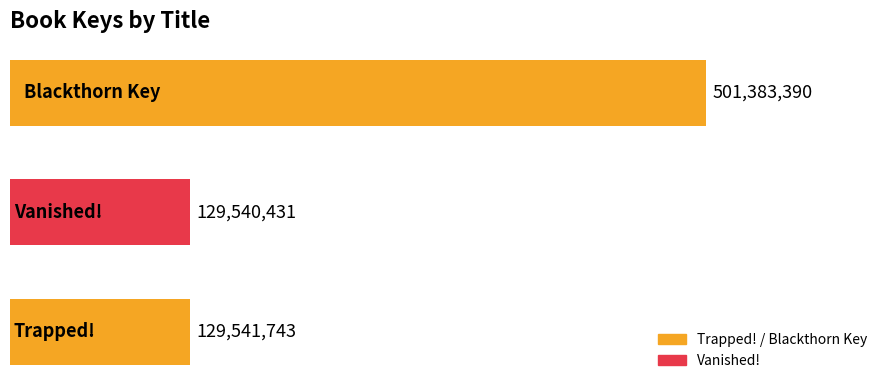

Are the bars horizontal?

Yes